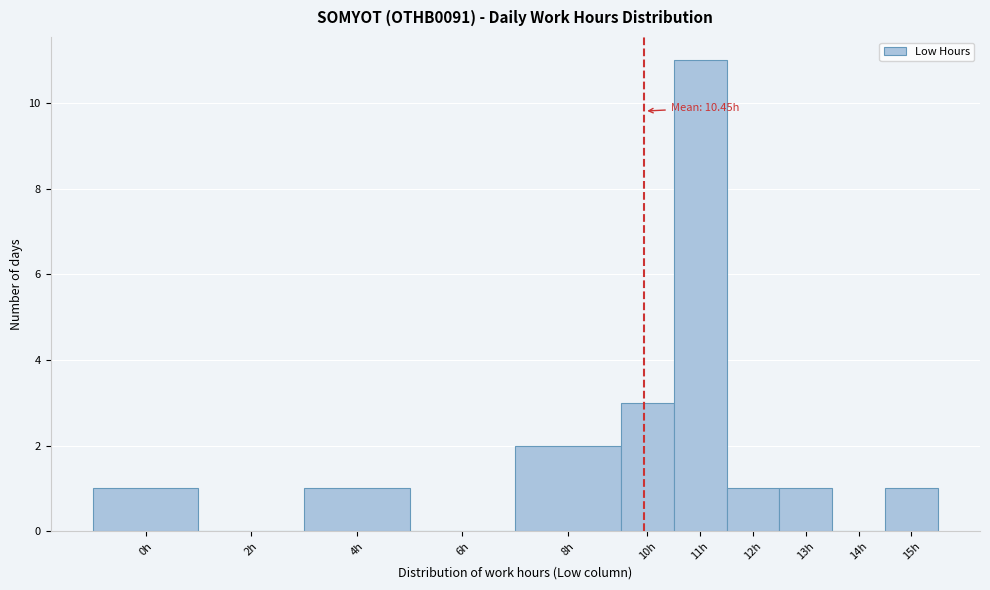

Reading left to right, what are all the values shown in this chart?

0h=1	2h=0	4h=1	6h=0	8h=2	10h=3	11h=11	12h=1	13h=1	14h=0	15h=1